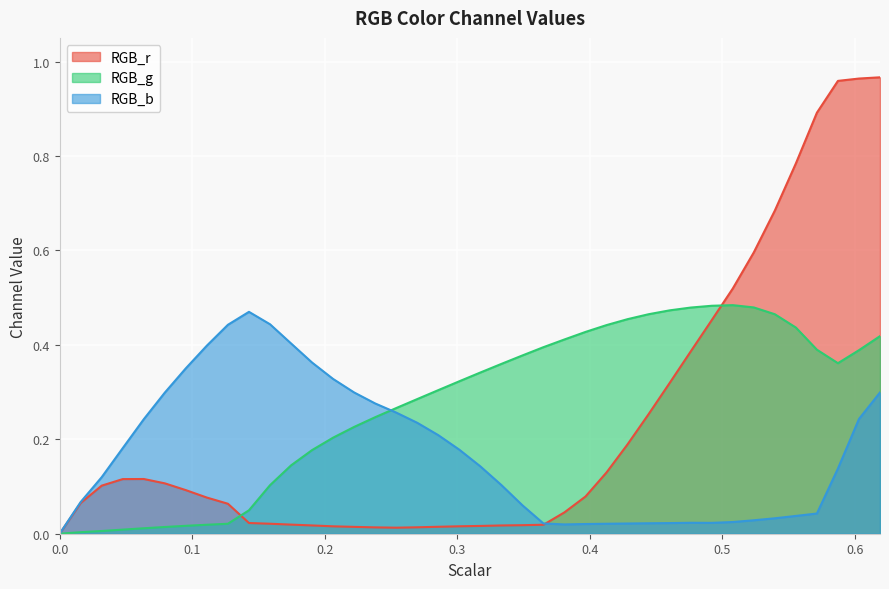

Which series has the largest total across all categories?

RGB_g